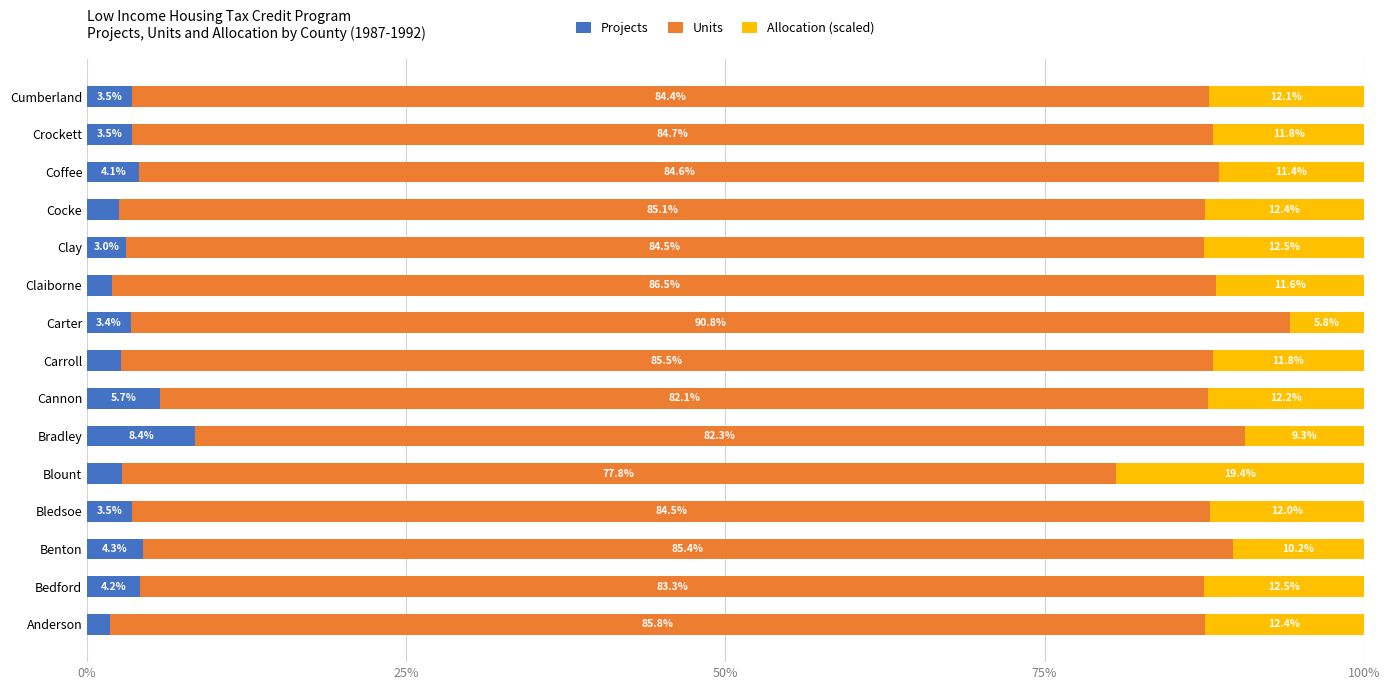

What is the average value of the Projects series?

3.7